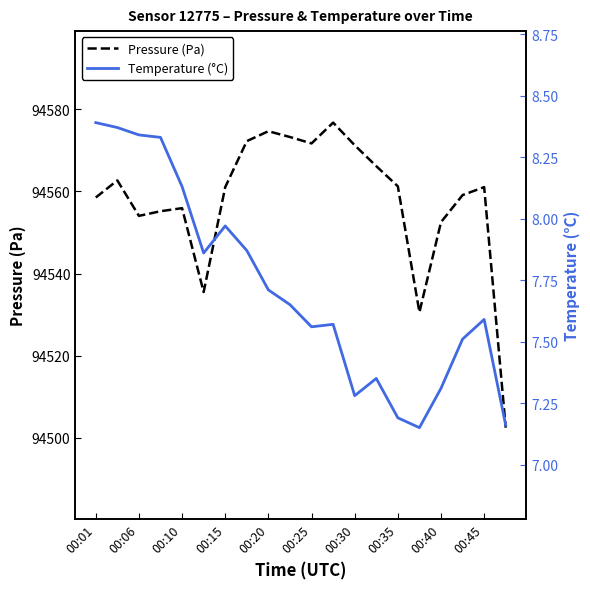

At how many categories does at least one series exceed 27260?

20